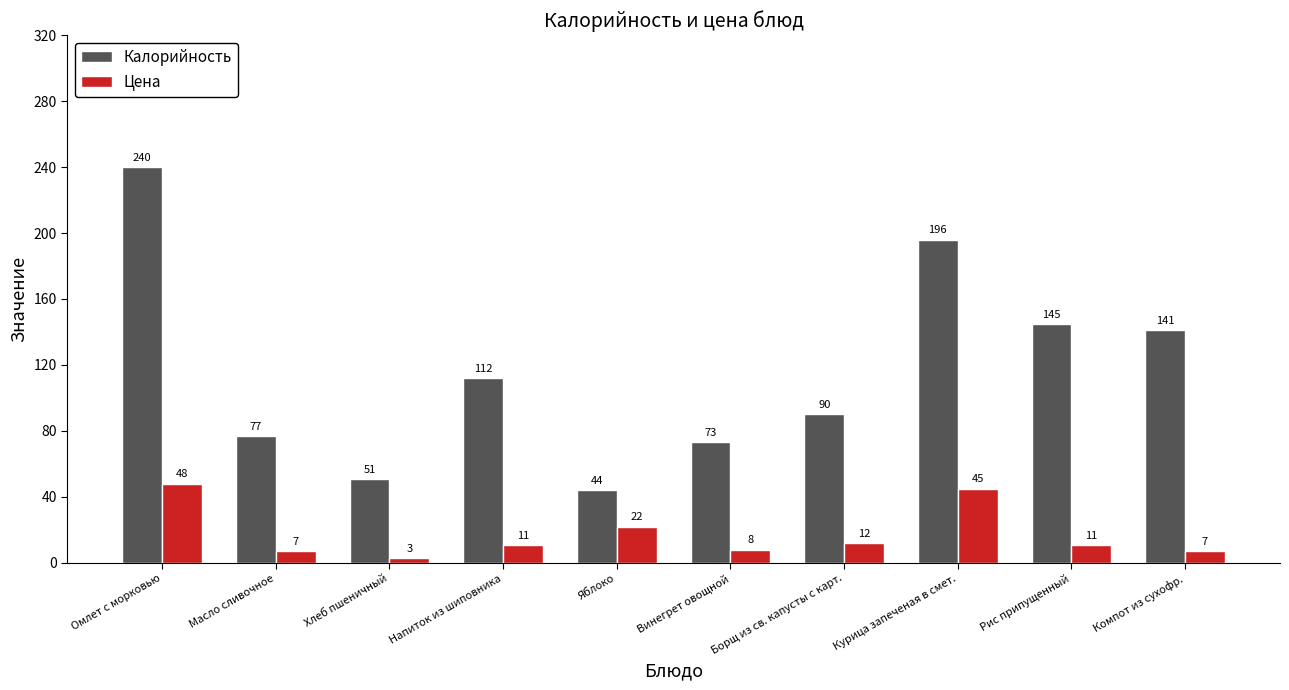

How many data points in Цена are less than 11?

4